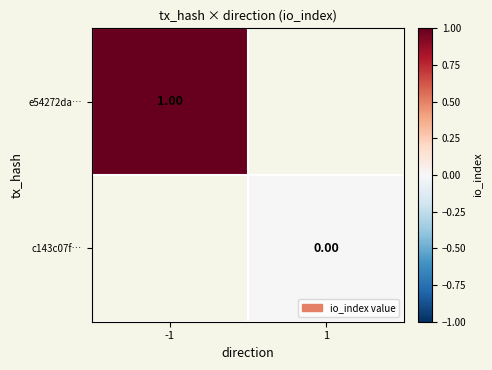

At how many categories does at least one series exceed 0?

1